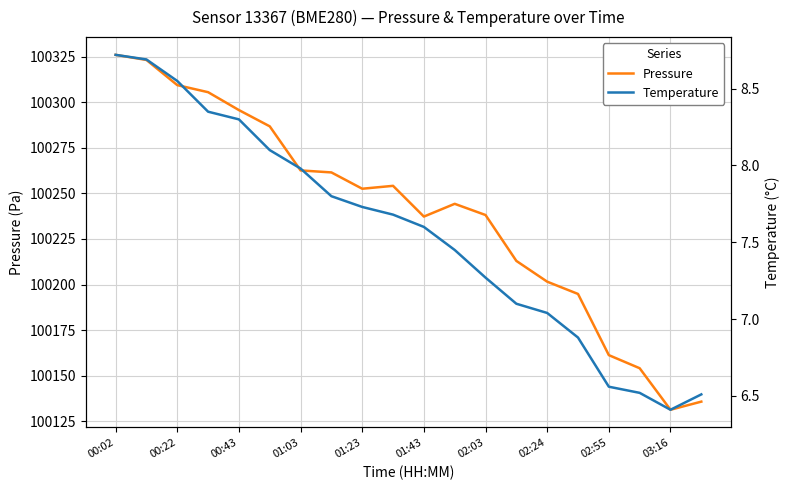

Which series has the largest total across all categories?

Pressure